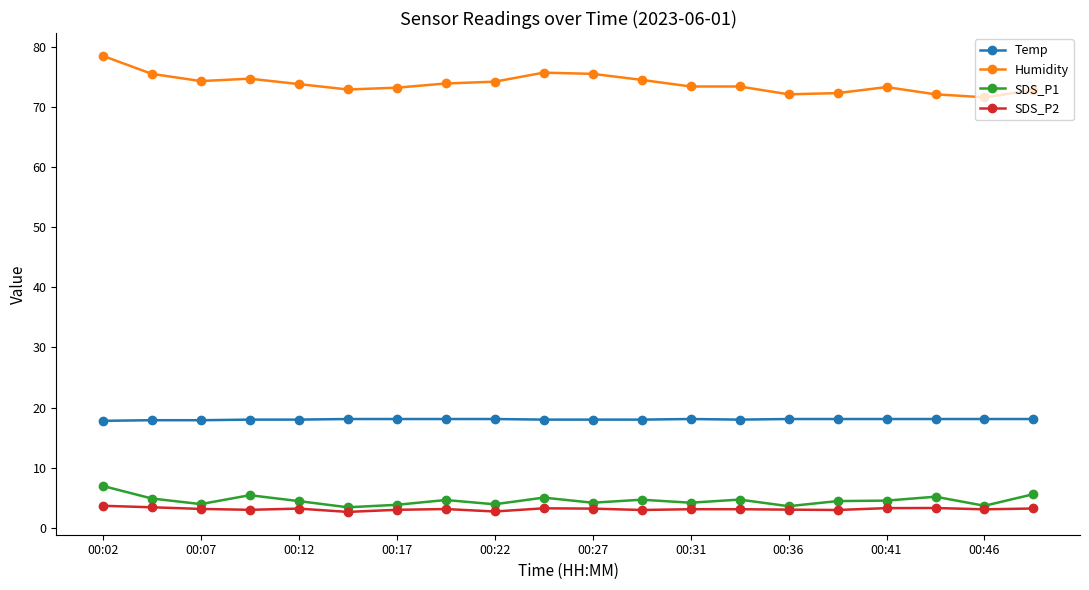

What is the value of the Humidity point at the 19th from the left?

71.6